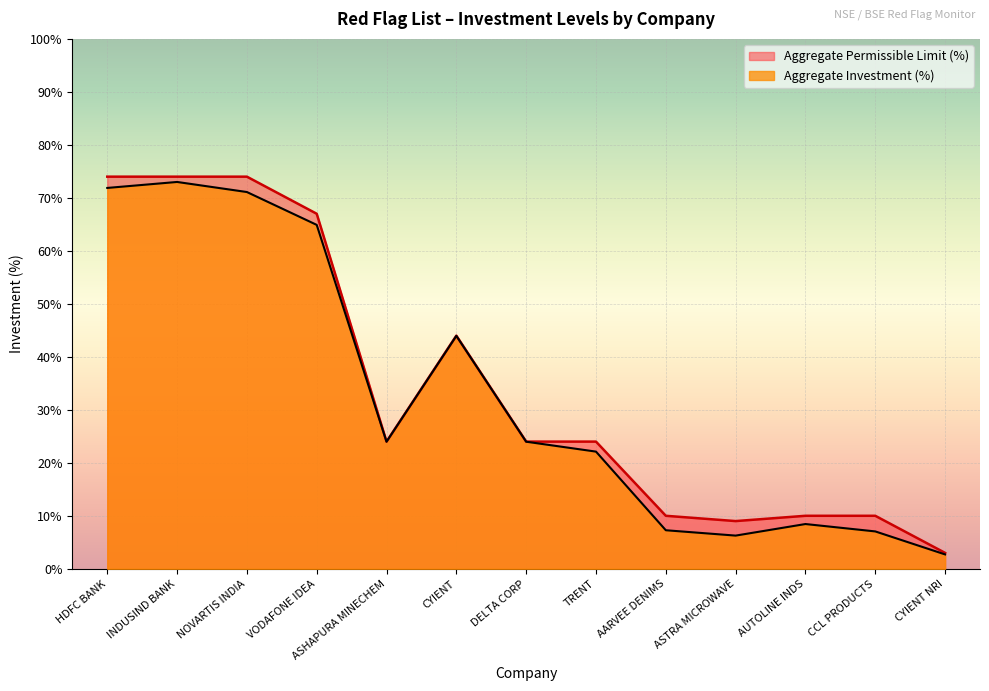

Which label corresponds to the smallest value in the chart?

CYIENT NRI